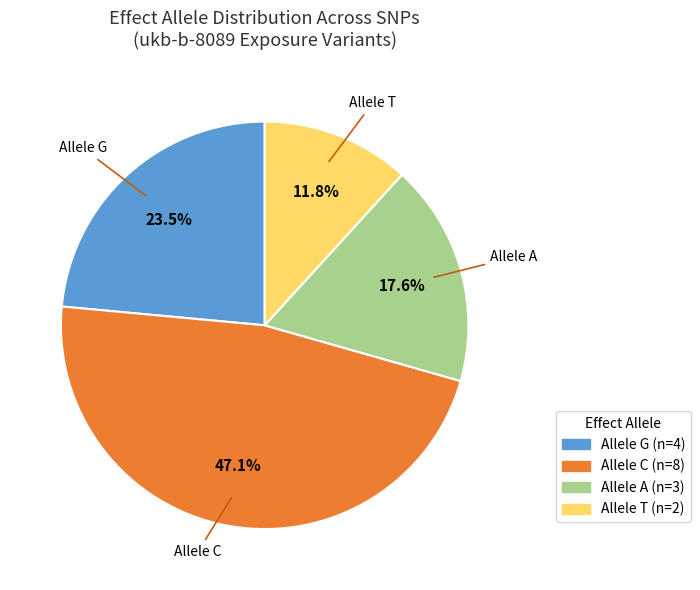

Does any single category account for the majority?

No